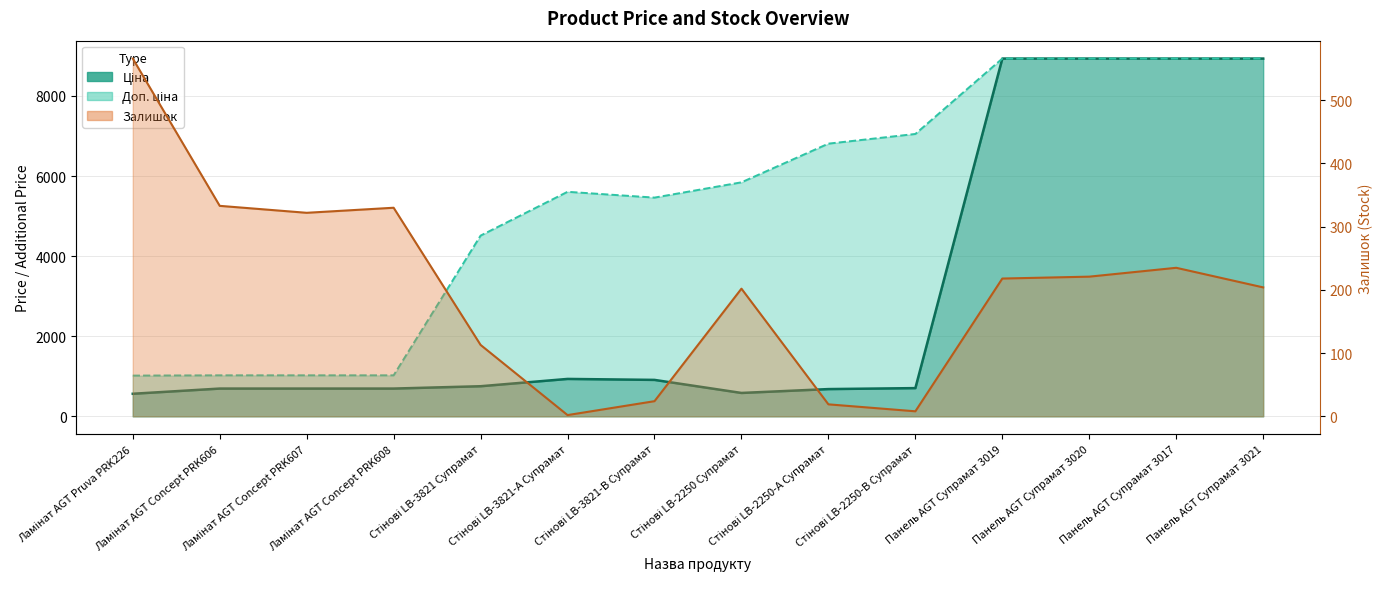

Is it true that Доп. ціна equals 5843.9 at Стінові LB-2250 Супрамат?

True